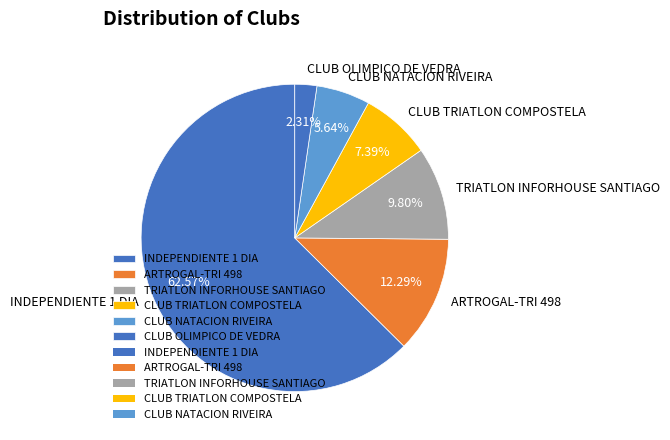

To the nearest percent, what portion does CLUB TRIATLON COMPOSTELA represent?

7%